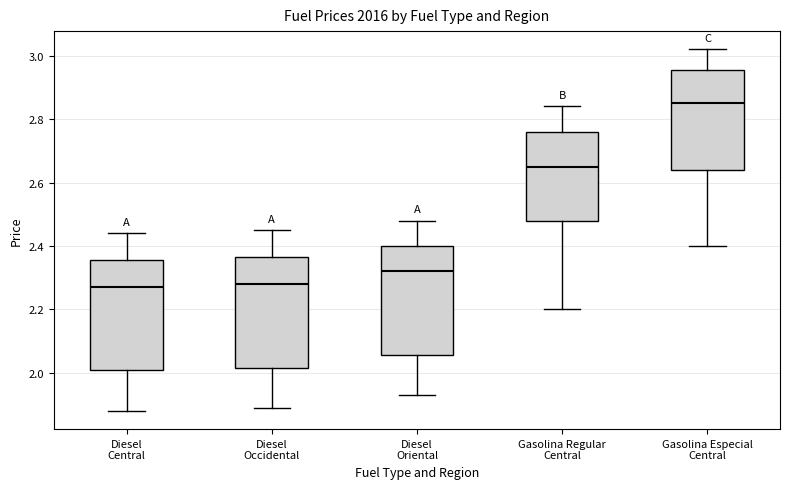

Where does the median line of the box for Gasolina Especial Central sit on the y-axis? The values are not printed on the chart, so give them approximately, as read against the axis.

2.86